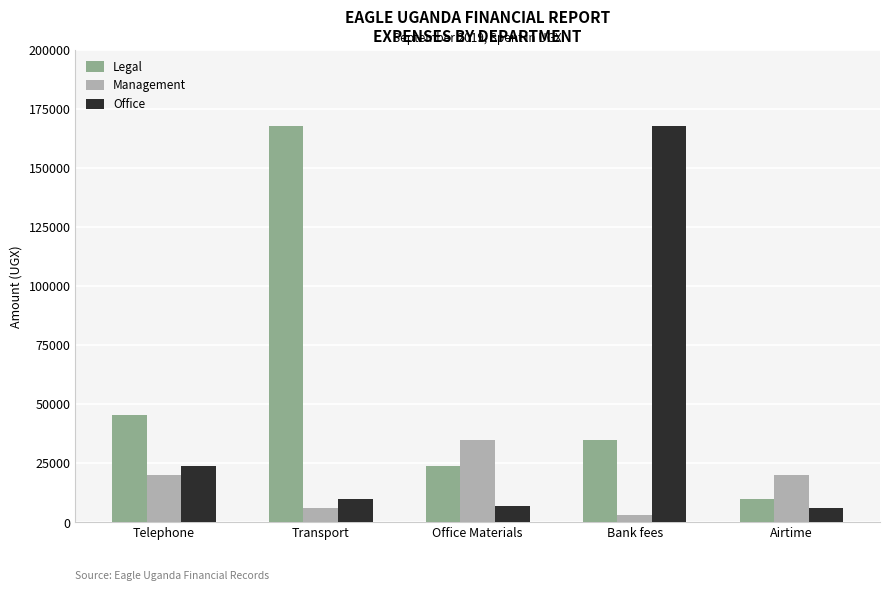

What position from the right is Airtime?

1